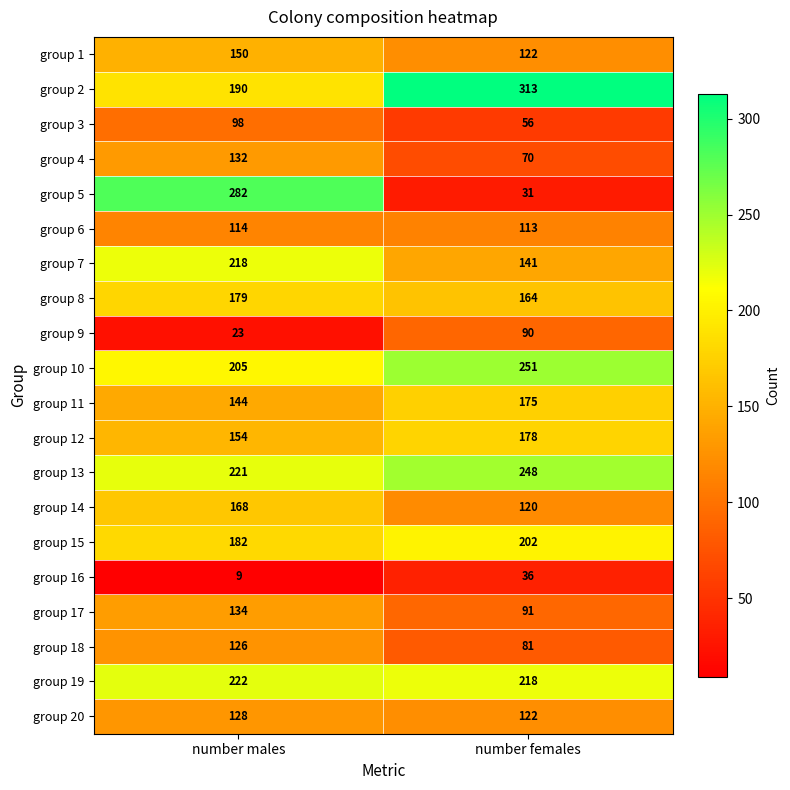

What is the total value across all series at number males?

3079